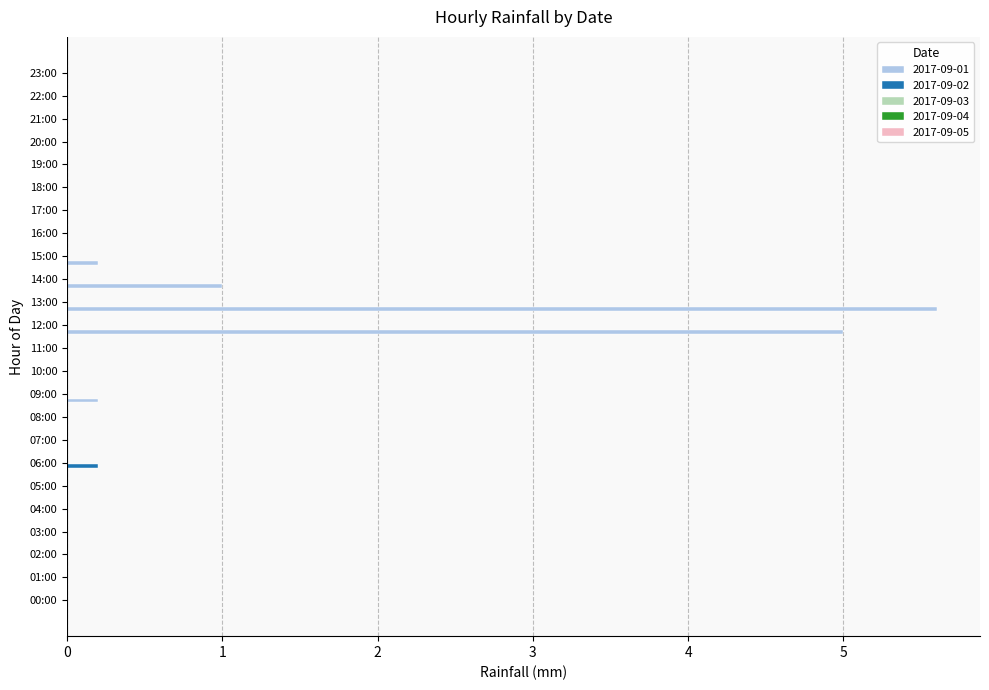

Which category has the highest value across all series?

13:00